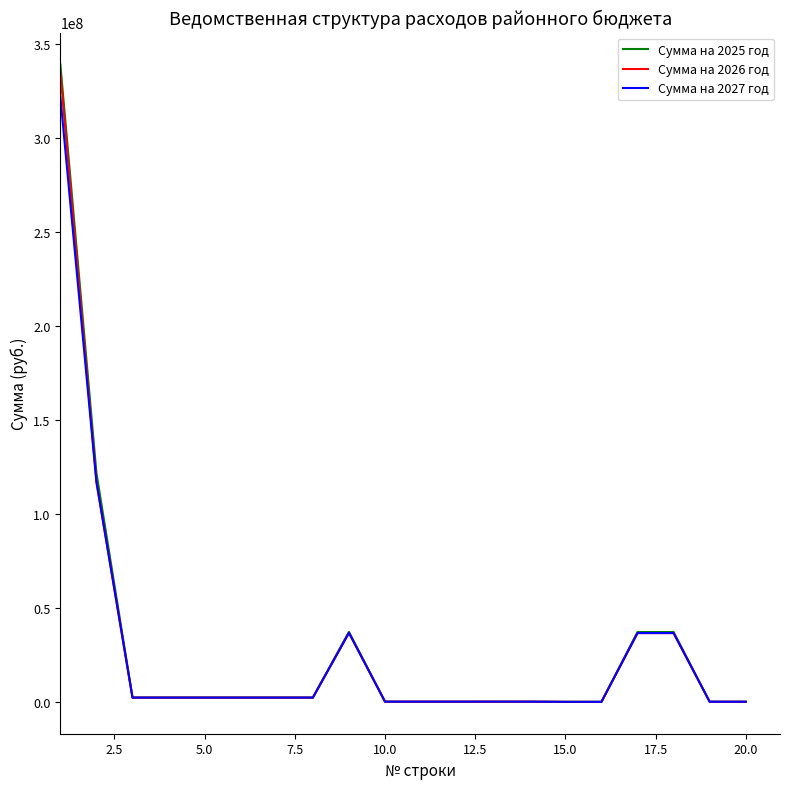

What is the difference between the maximum and minimum values in the Сумма на 2026 год series?

334669100